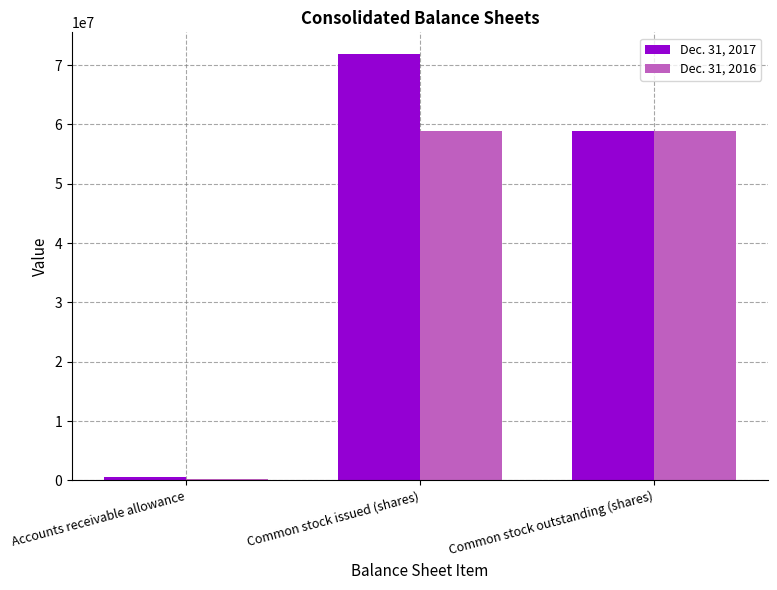

What is the average value of the Dec. 31, 2016 series?

39391405